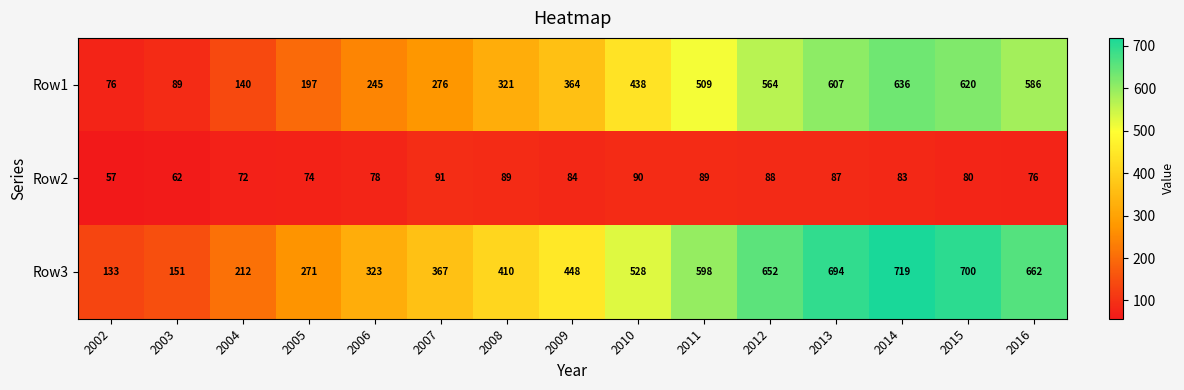

At which label is Row1 closest to 356?

2009